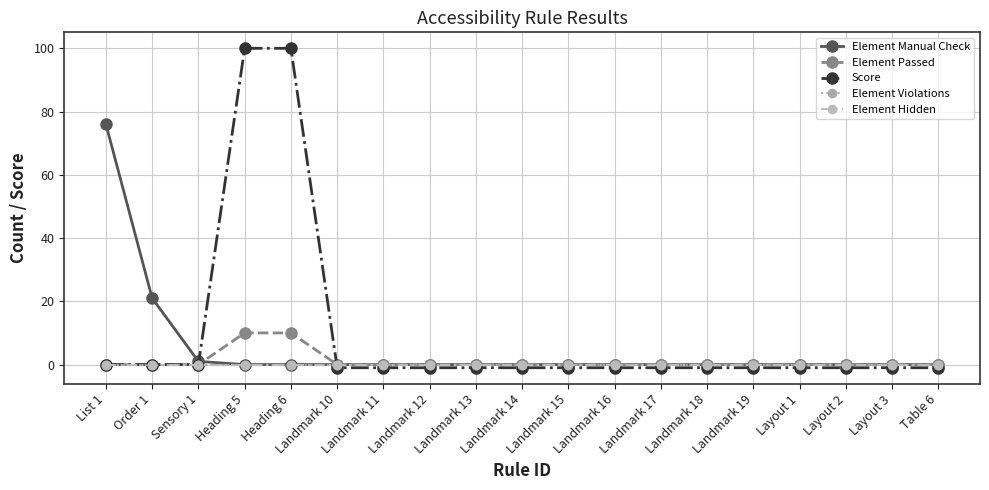

Does the chart have visible grid lines?

Yes